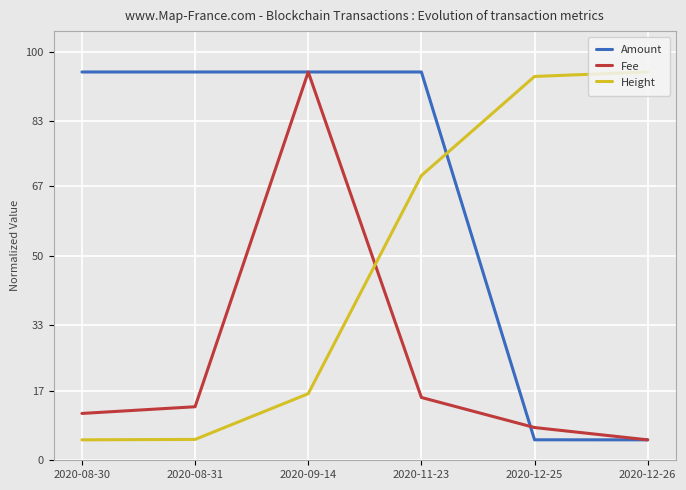

What is the spread (max minus min) of values at 2020-09-14?

78.7